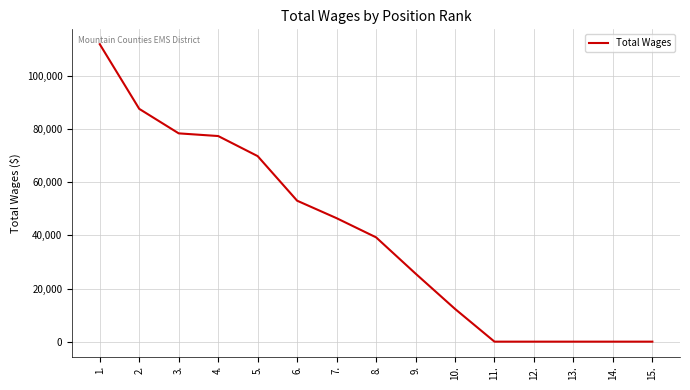

What is the change in value from 6. to 8.?

-13790